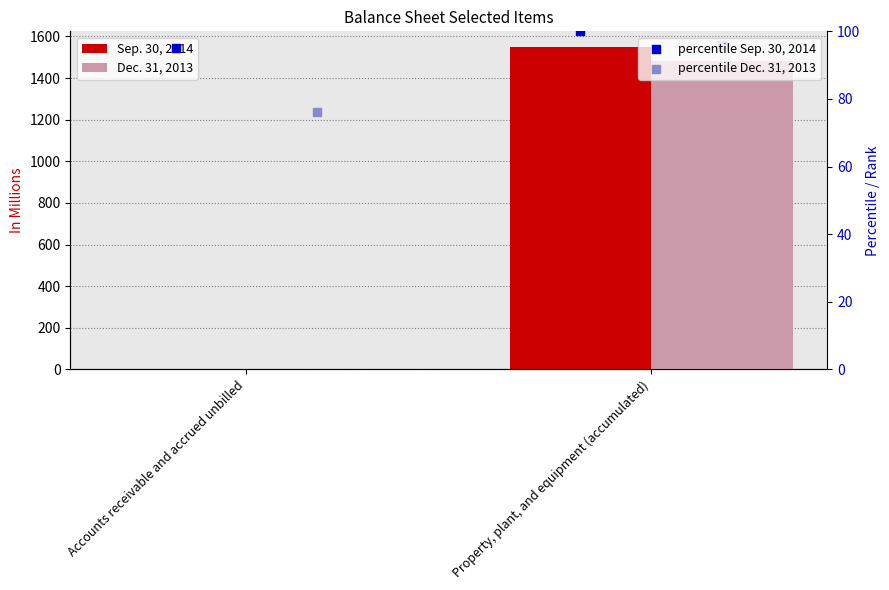

Which series has the largest total across all categories?

Sep. 30, 2014